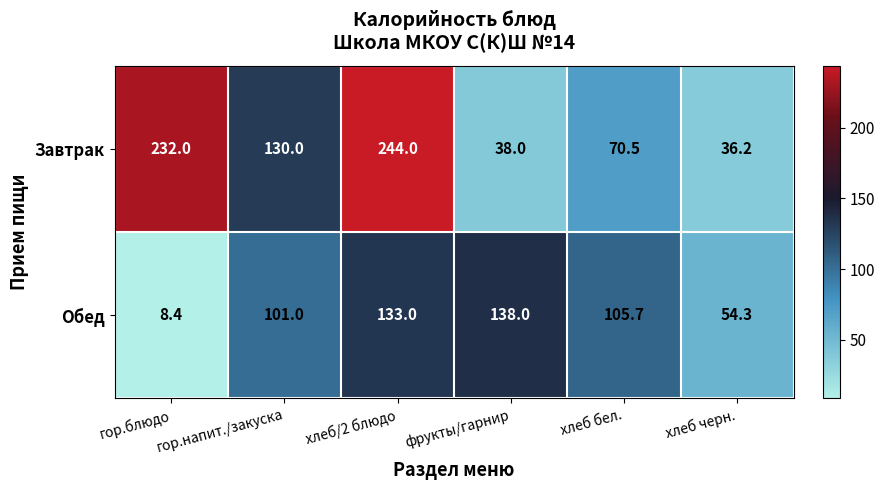

What is the total value across all series at фрукты/гарнир?

176.0